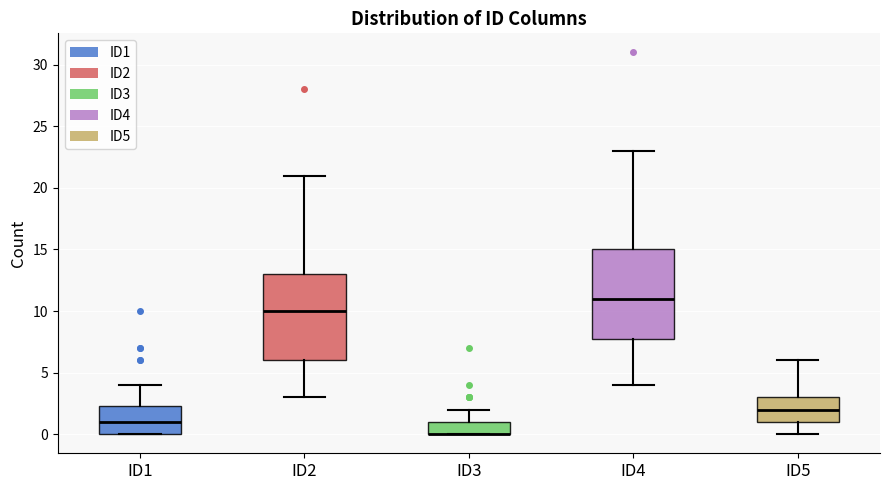

Reading left to right, read every box against the y-axis: the position of its median line, the range the box covers, and the ends of its whiskers. The values are not printed on the chart, so give them approximately, as read against the axis.

ID1: median 1.0, box 0.0 to 2.5, whiskers 0.0 to 4.0
ID2: median 10.0, box 6.0 to 13.0, whiskers 3.0 to 21.0
ID3: median 0.0 (drawn on the box's lower edge), box 0.0 to 1.0, whiskers 0.0 to 2.0
ID4: median 11.0, box 8.0 to 15.0, whiskers 4.0 to 23.0
ID5: median 2.0, box 1.0 to 3.0, whiskers 0.0 to 6.0